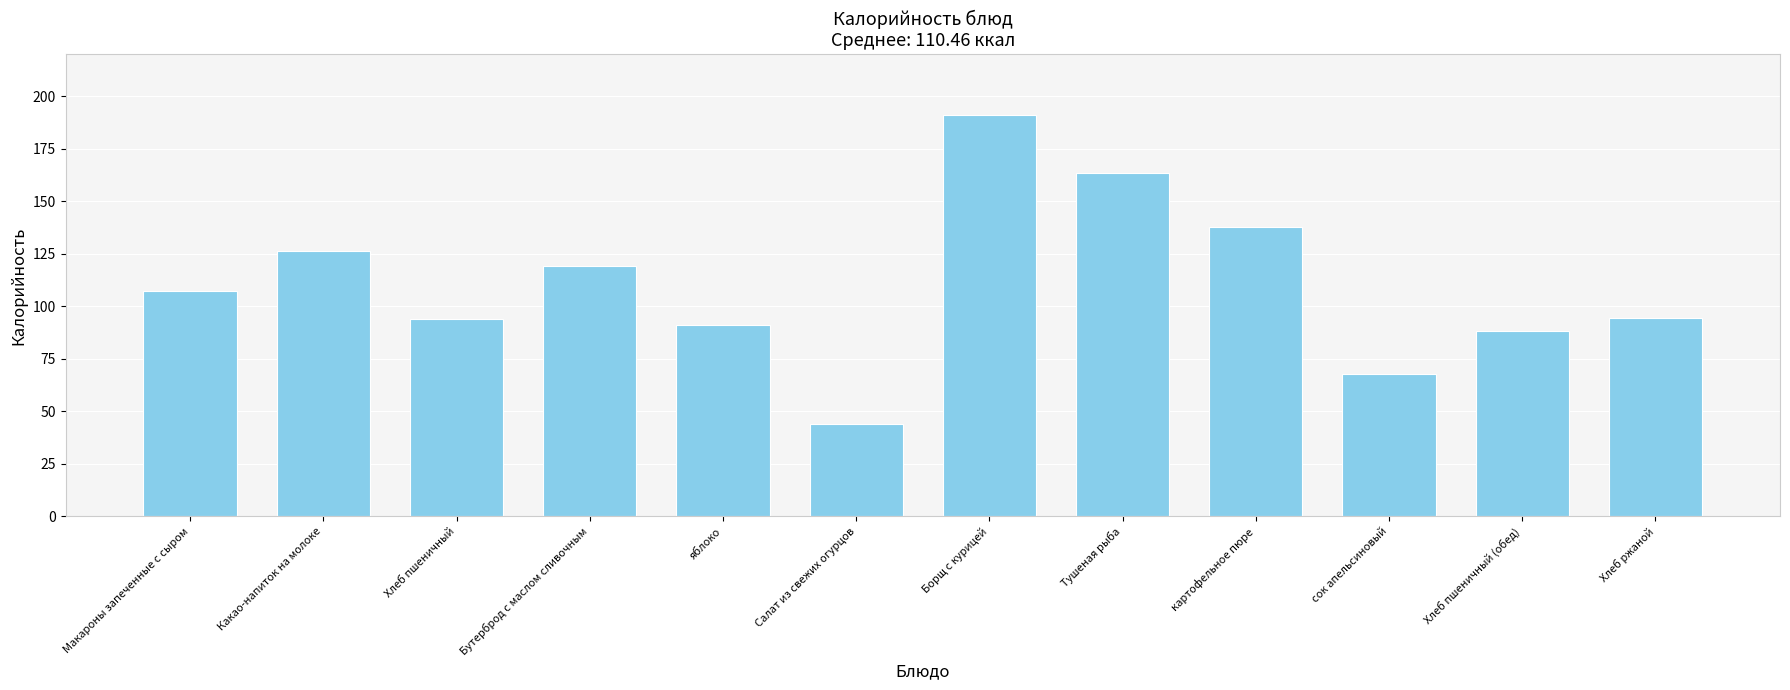

What is the label of the 8th bar from the left?

Тушеная рыба